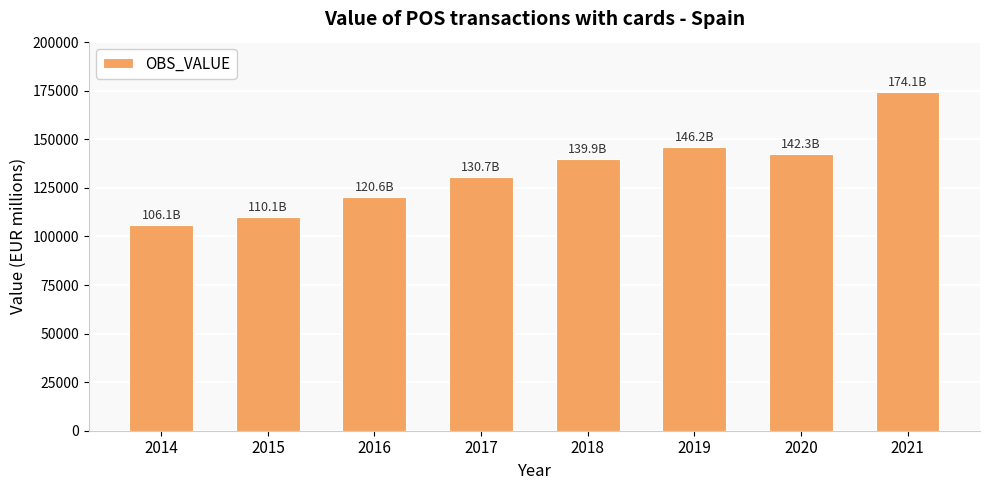

What is the smallest value displayed?

106050.2